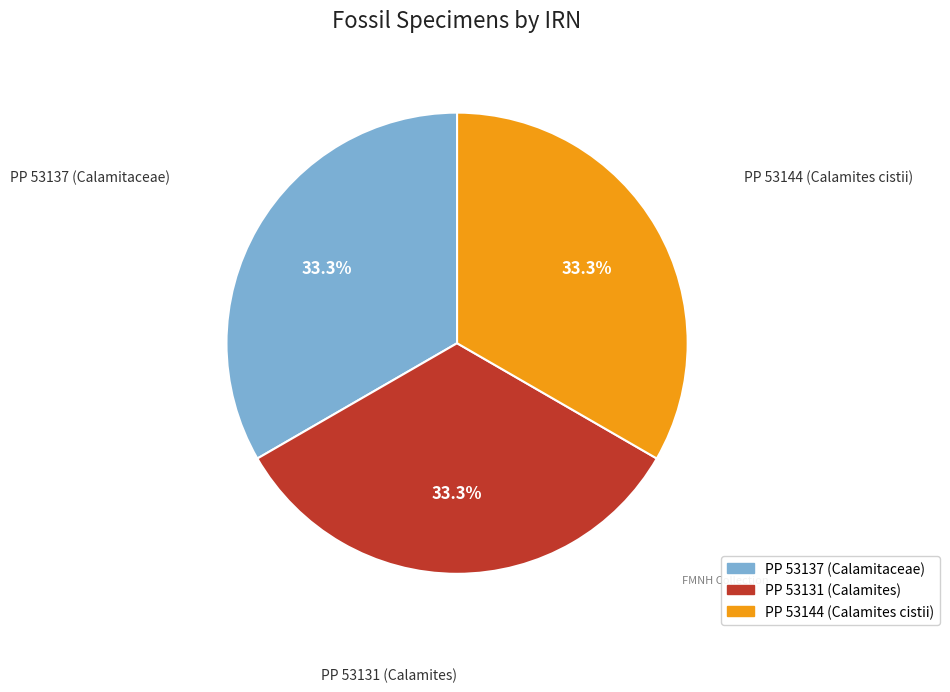

Is there a majority slice in this chart?

No